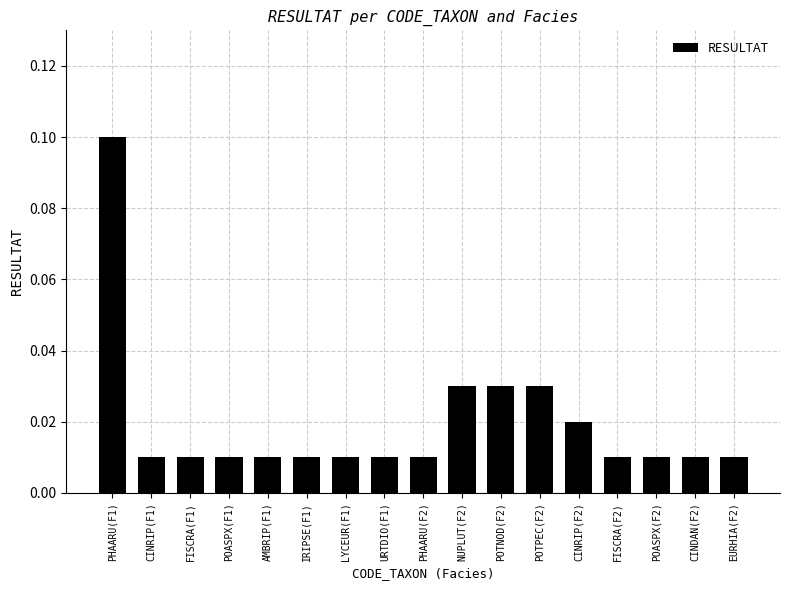

How many values are between 0 and 1?

17